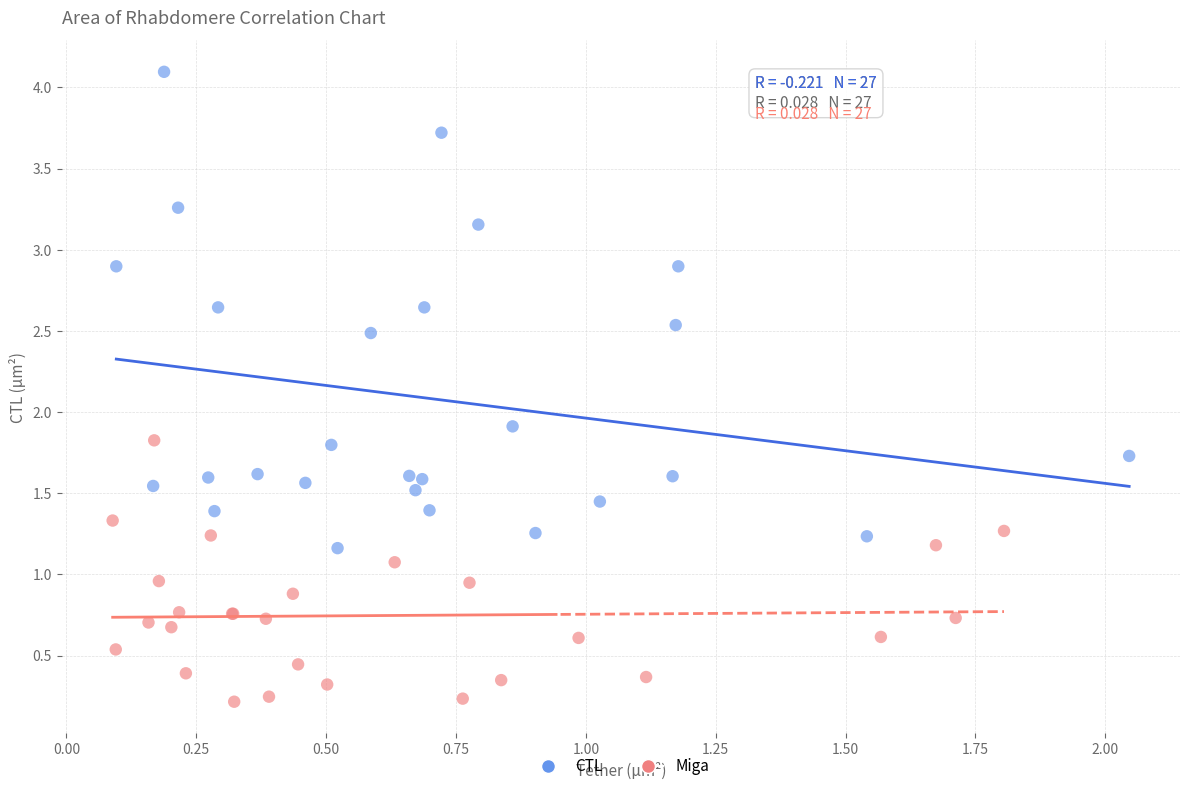

Which series contains the highest Y value?

CTL